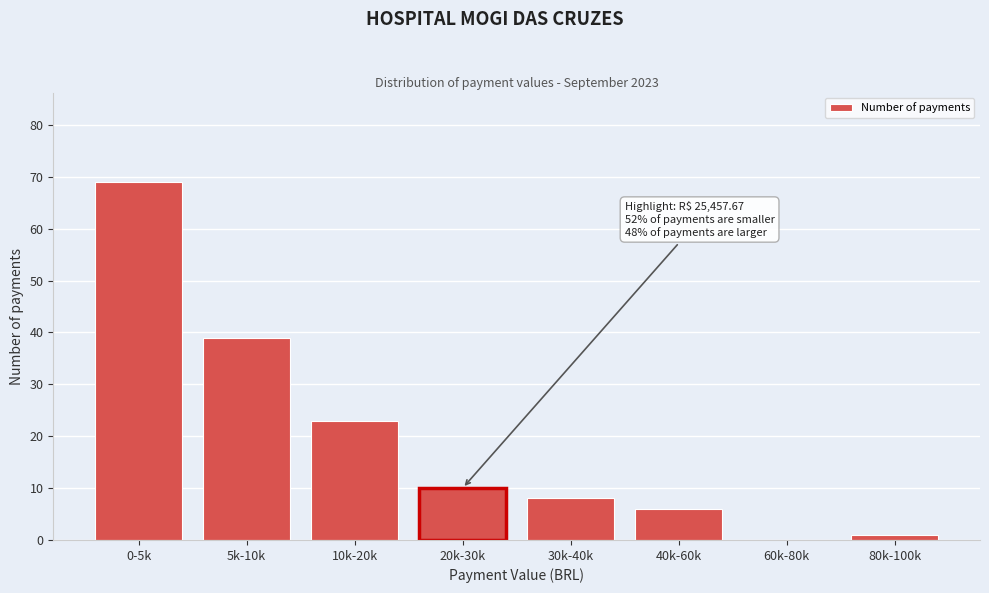

Reading left to right, what are all the values shown in this chart?

0-5k=69	5k-10k=39	10k-20k=23	20k-30k=10	30k-40k=8	40k-60k=6	60k-80k=0	80k-100k=1